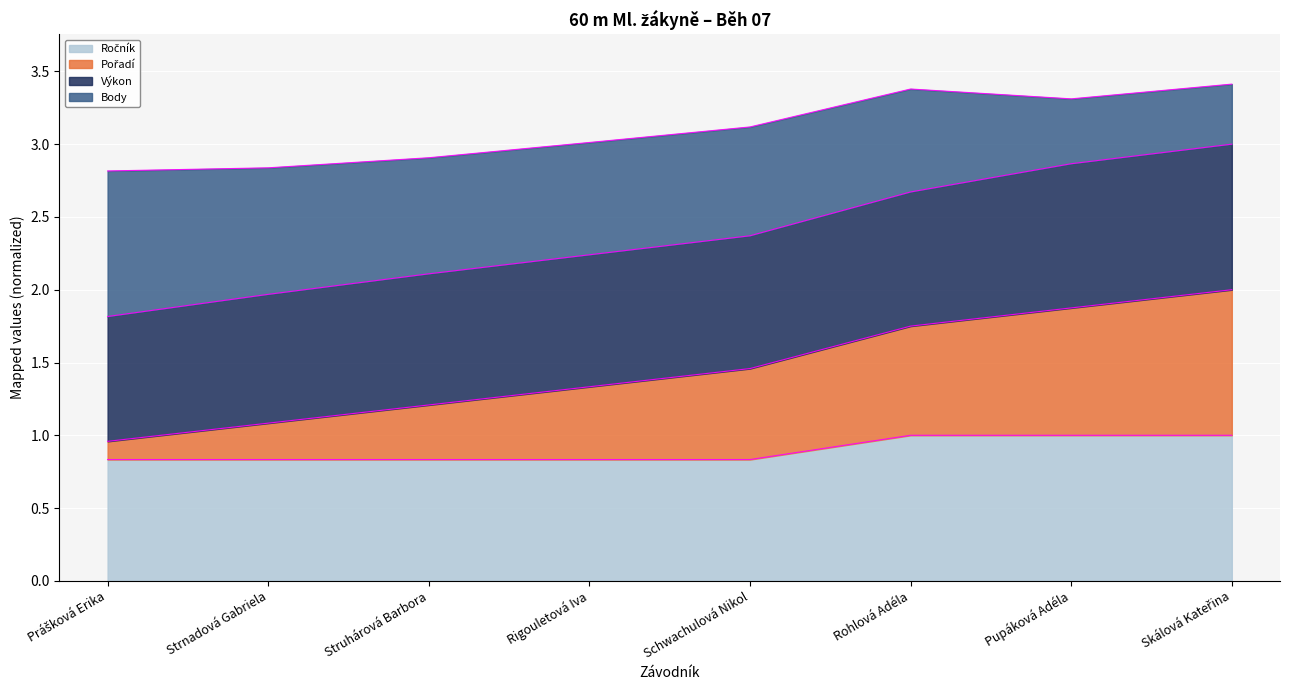

What is the total value across all series at Struhárová Barbora?

2.9